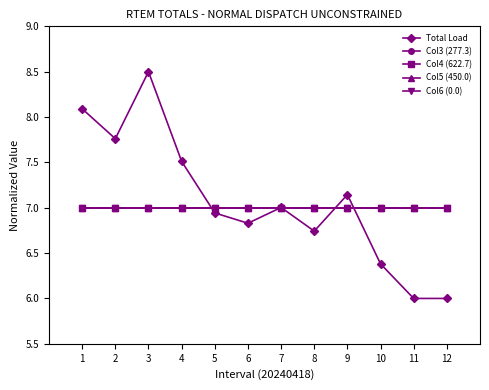

At which label does Total Load reach its minimum?

11